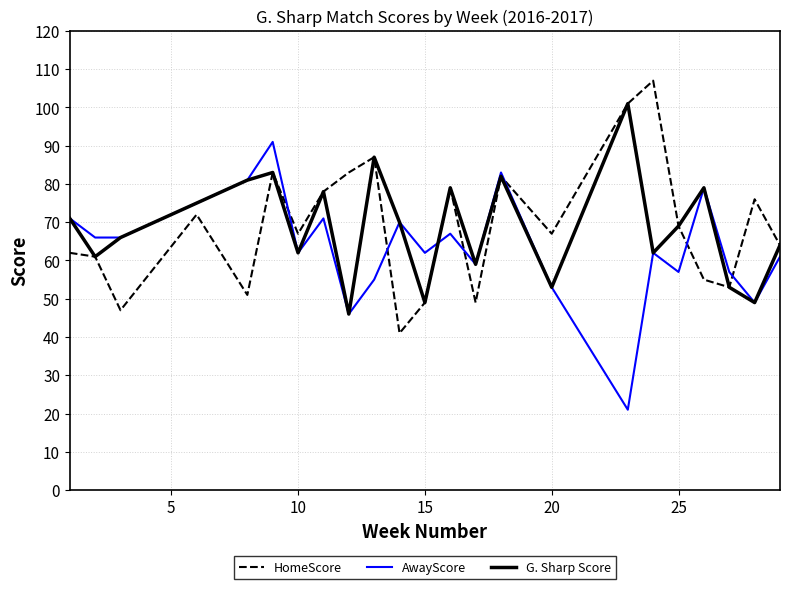

Rank the series by their maximum value, from lowest to highest.

AwayScore, G. Sharp Score, HomeScore